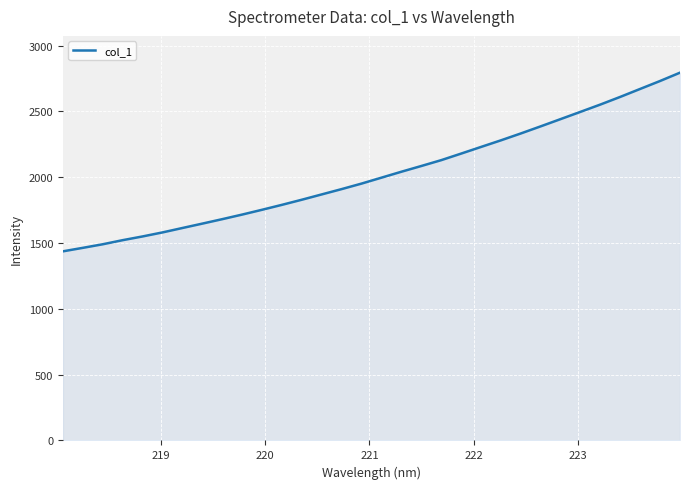

What is the difference between the maximum and minimum values?

1357.5